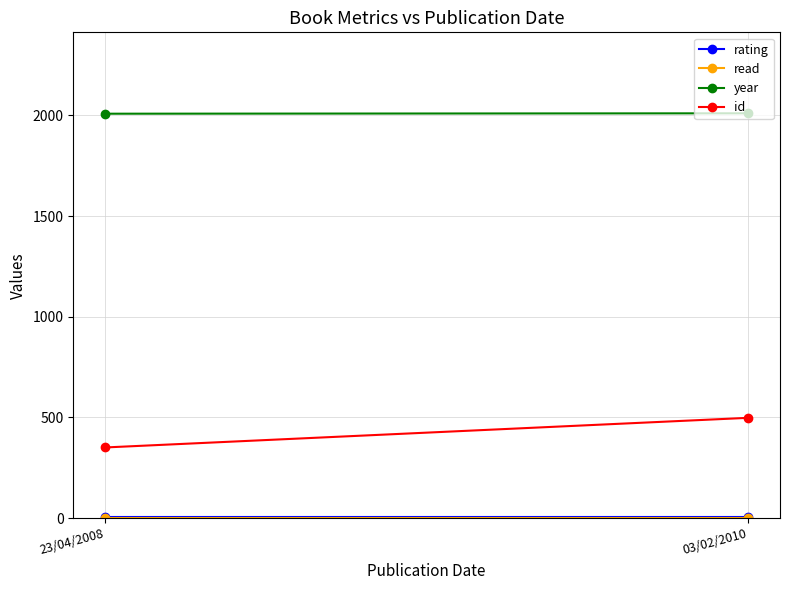

What is the spread (max minus min) of values at 03/02/2010?

2009